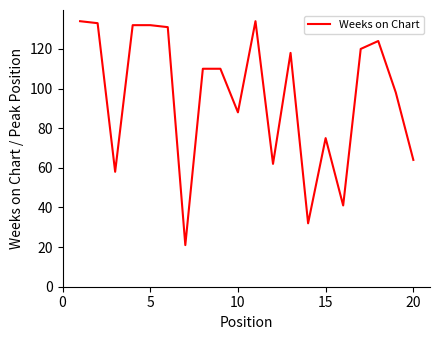

What is the minimum value shown in the chart?

21